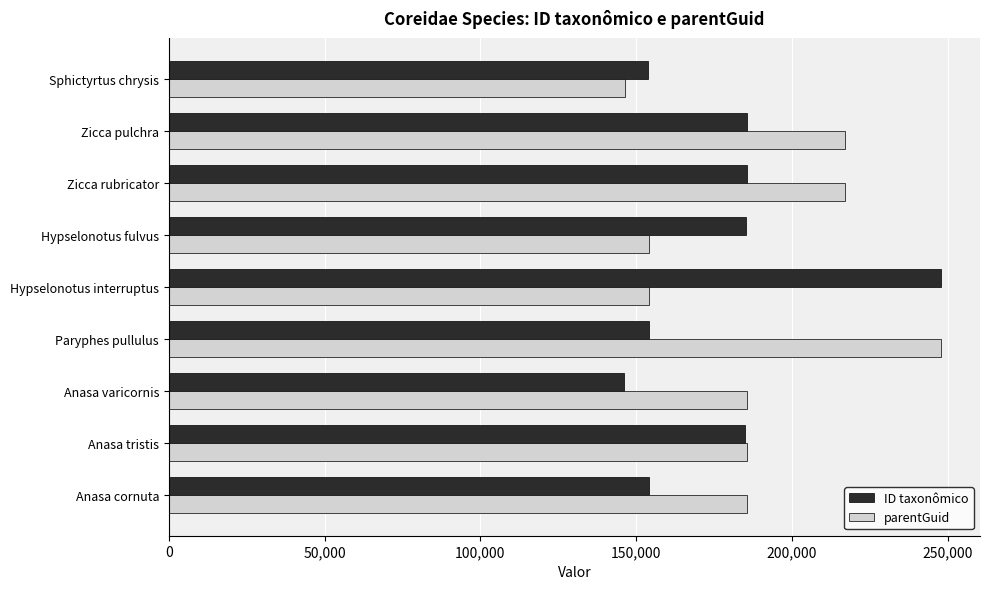

Is it true that ID taxonômico equals 146214 at Anasa varicornis?

True